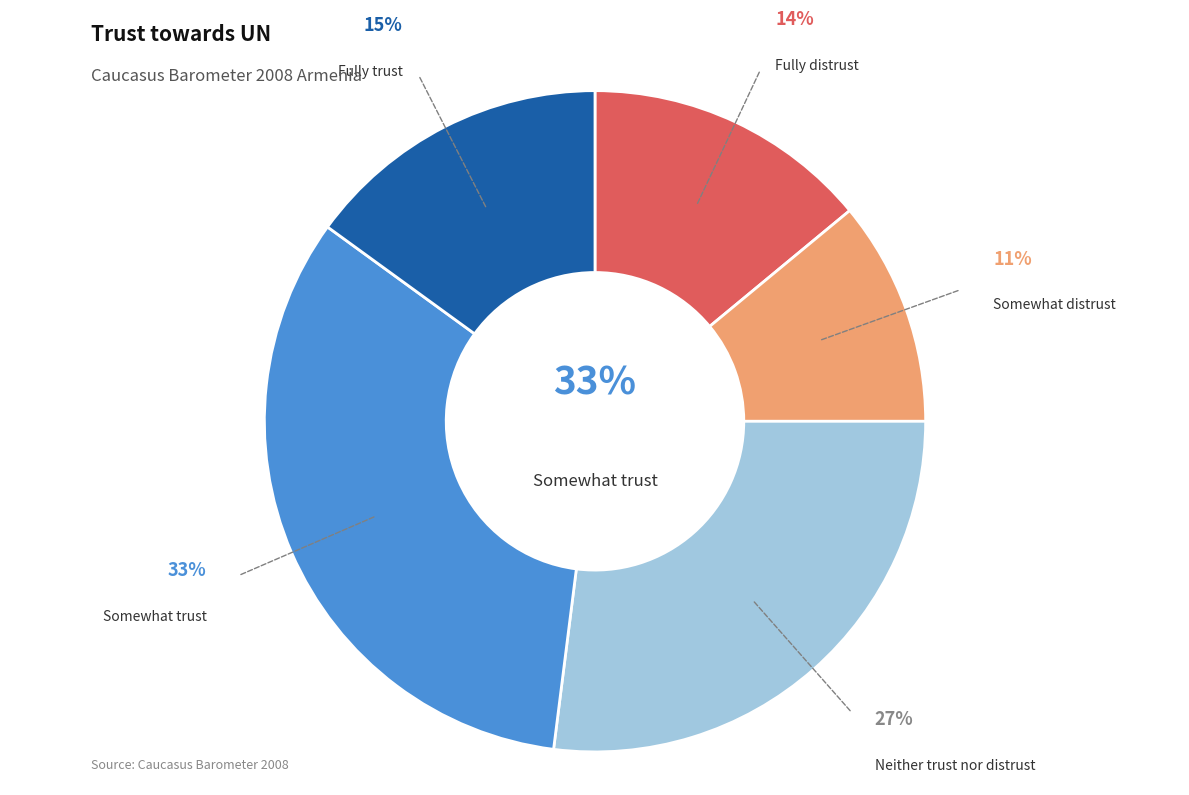

Is it true that Fully distrust is 1% of the pie?

False